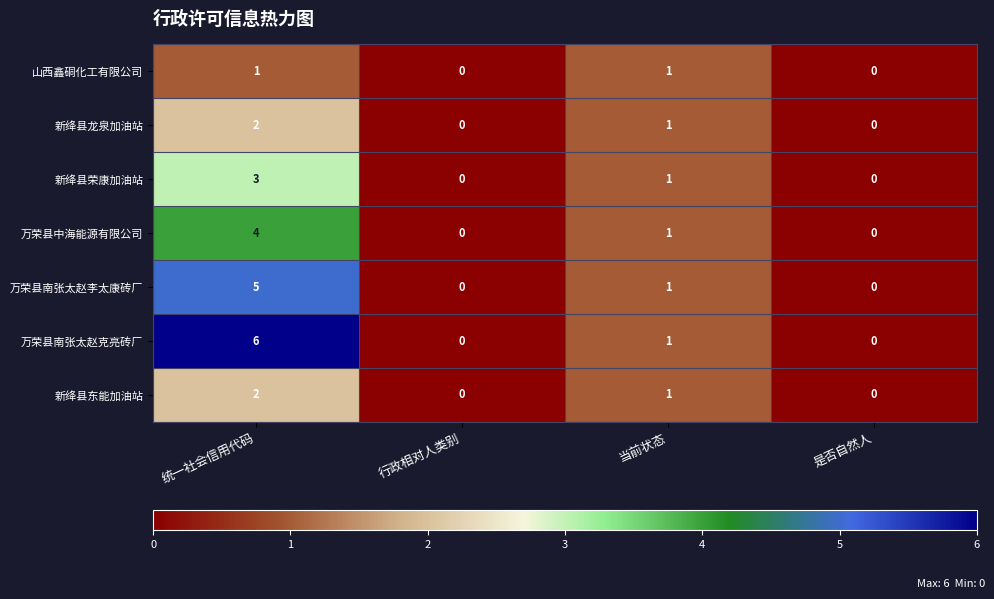

What is the difference between the maximum and minimum values in the 万荣县南张太赵李太康砖厂 series?

5